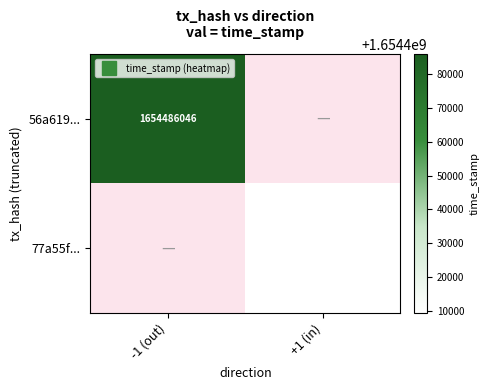

At +1 (in), list the series in order from largest to smallest.

56a619..., 77a55f...